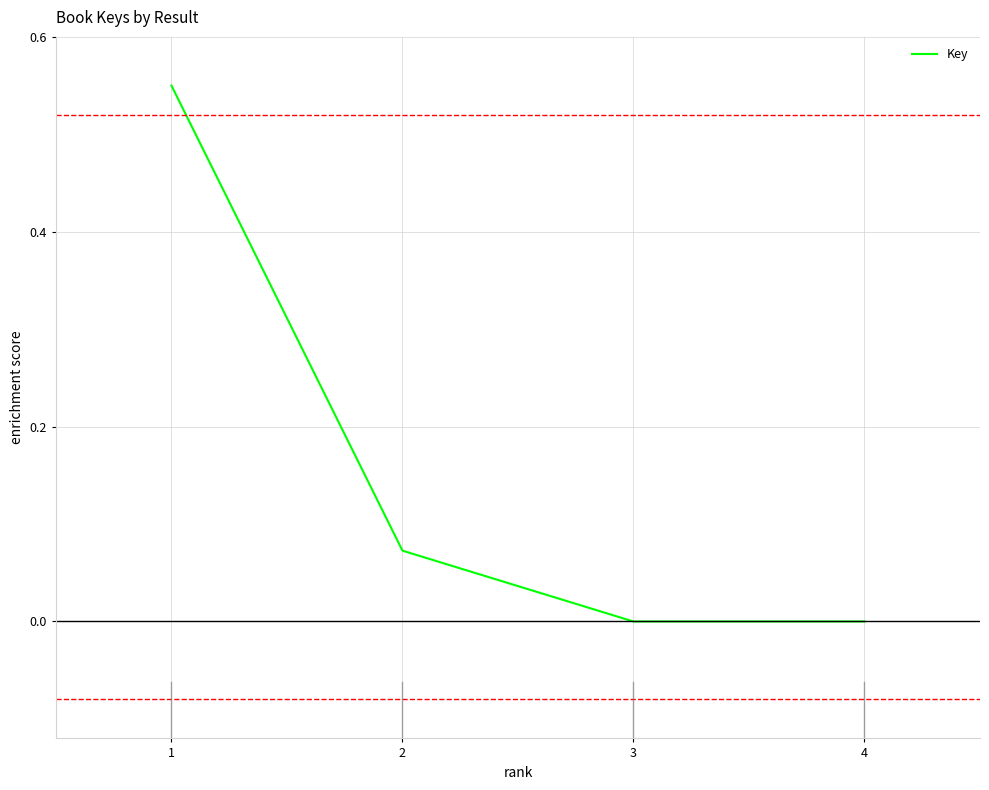

Where is the first local minimum?

3